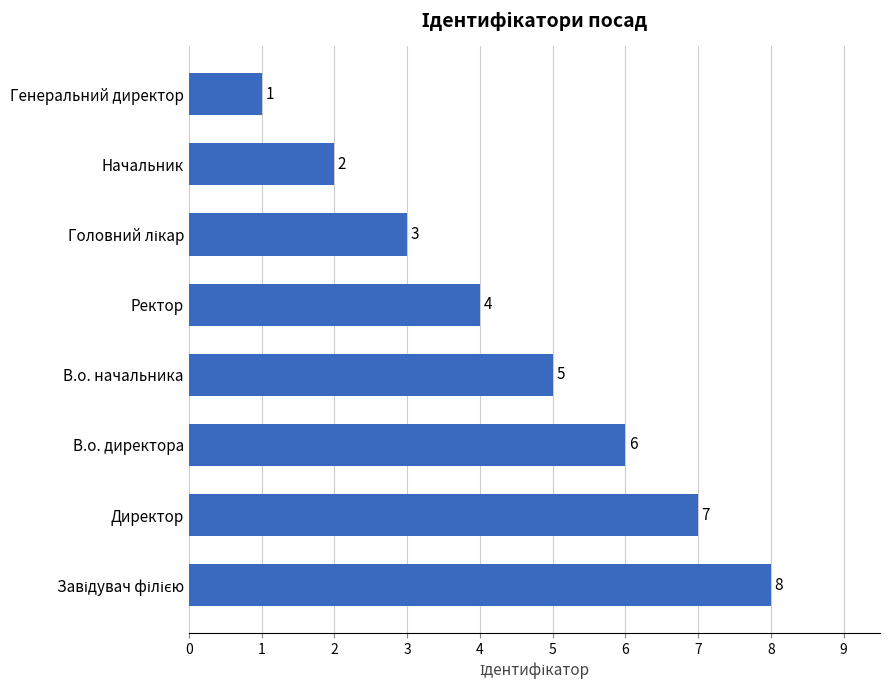

Count the values in the range 3 to 7.

5